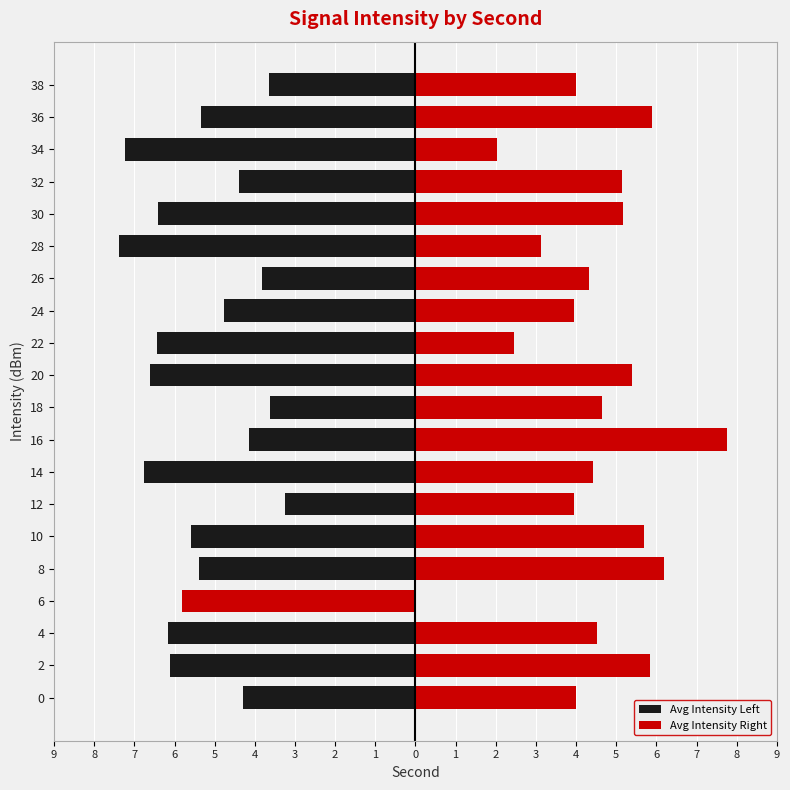

Is it true that Avg Intensity Right equals 6.2 at 8?

True